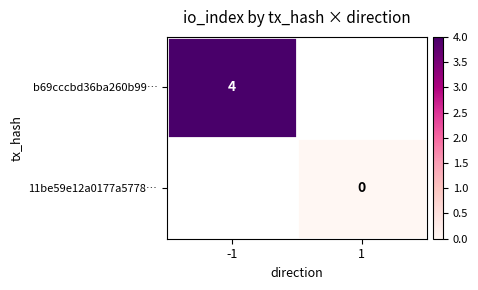

The b69cccbd36ba260b99… series shows 6 at -1. True or false?

False